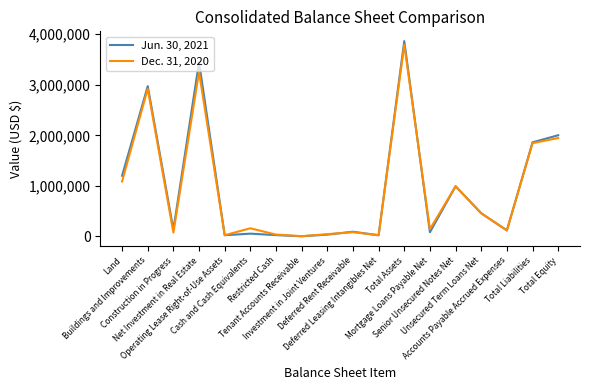

List the series in order of their overall mean, highest first.

Jun. 30, 2021, Dec. 31, 2020